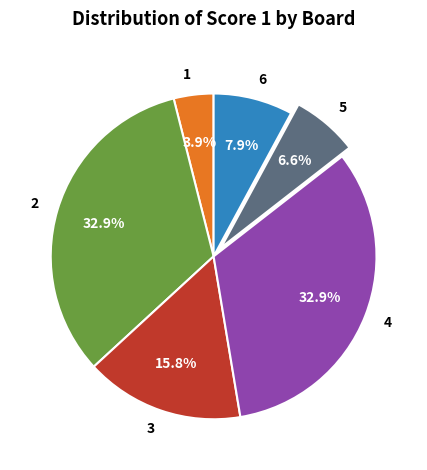

Between 6 and 5, which is larger?

6